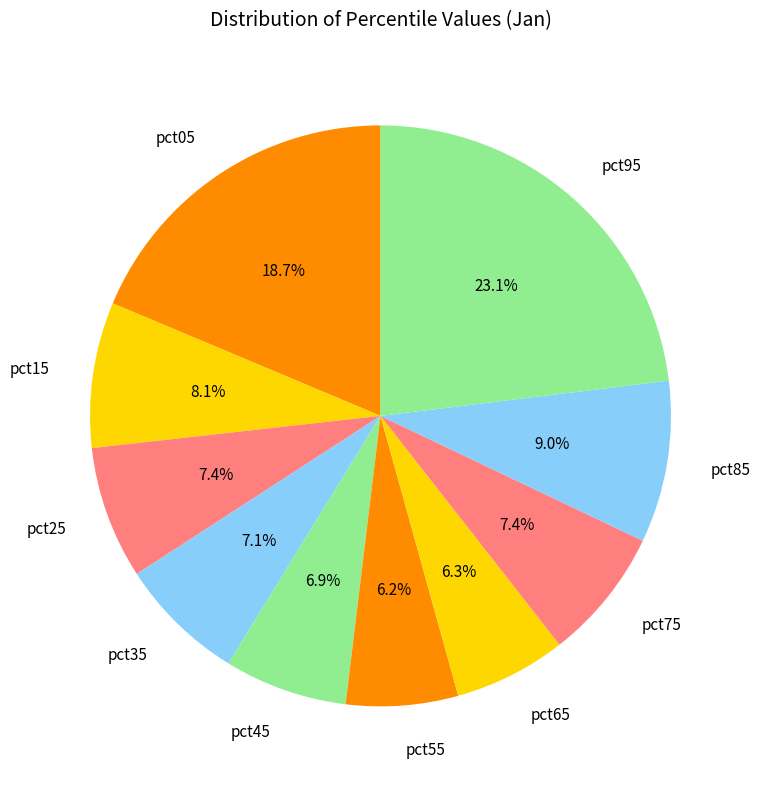

Combined, do pct15 and pct95 account for over 50%?

No